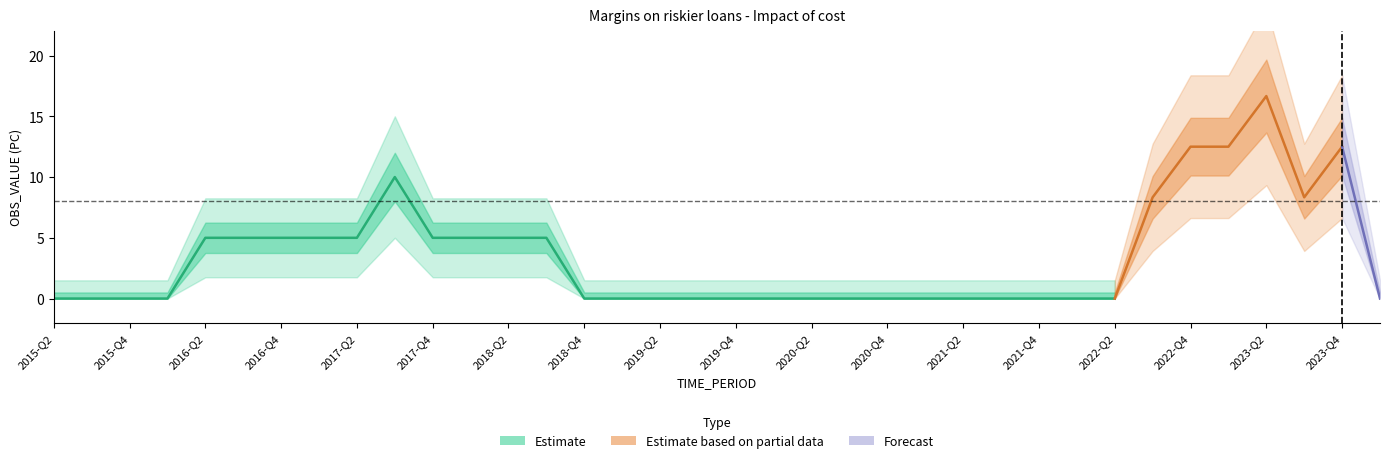

What is the difference between the second highest and minimum values?

12.5